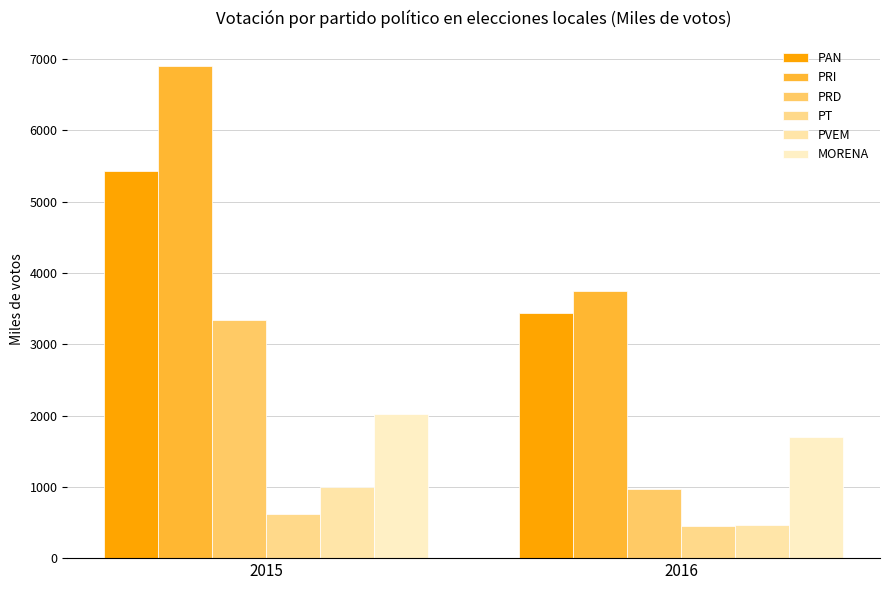

Reading left to right, transcribe all the data shown in this chart.

PAN: 2015=5424.4	2016=3432.3
PRI: 2015=6908.2	2016=3743.9
PRD: 2015=3333.9	2016=976.7
PT: 2015=616.0	2016=446.5
PVEM: 2015=1000.0	2016=461.5
MORENA: 2015=2018.1	2016=1696.6